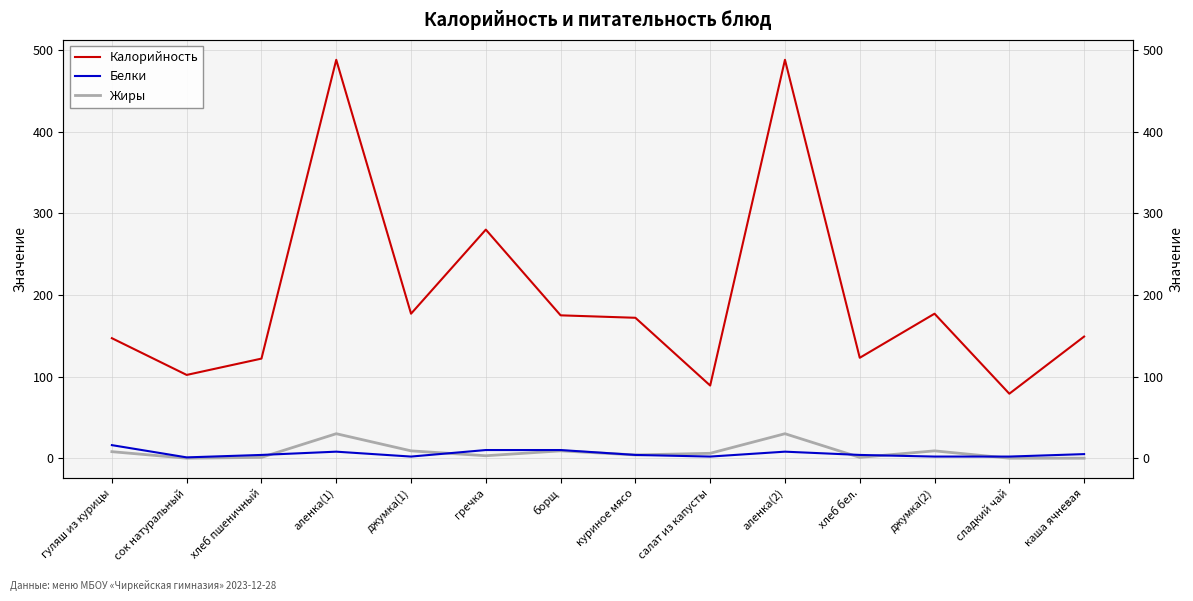

At how many categories does at least one series exceed 125?

9